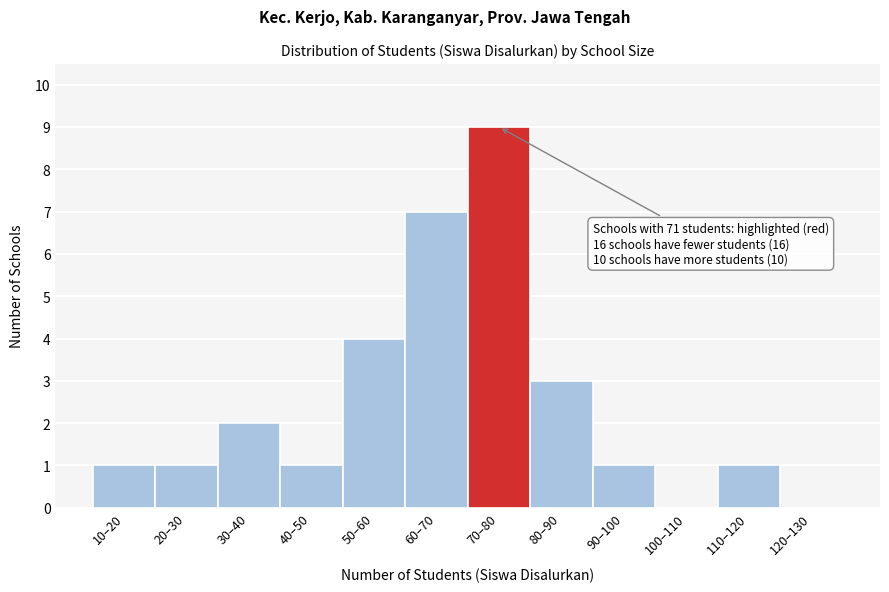

Reading right to left, what are all the values shown in this chart?

120–130=0	110–120=1	100–110=0	90–100=1	80–90=3	70–80=9	60–70=7	50–60=4	40–50=1	30–40=2	20–30=1	10–20=1